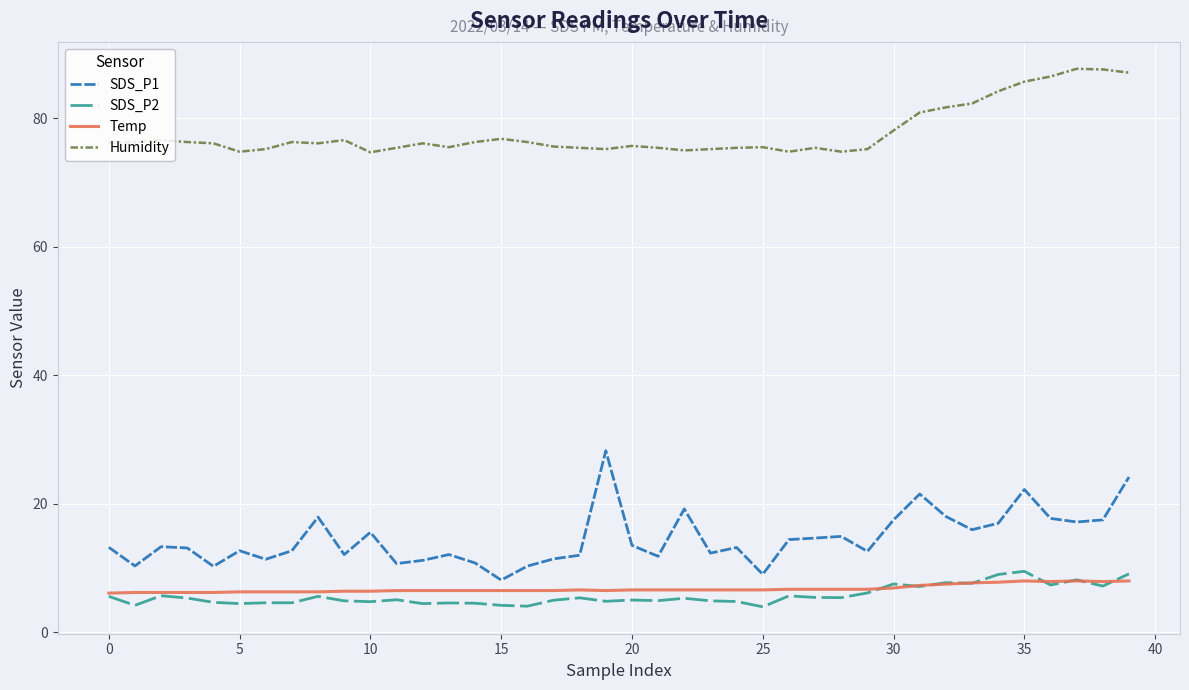

What is the difference between the second highest and second lowest values in the SDS_P2 series?

5.0